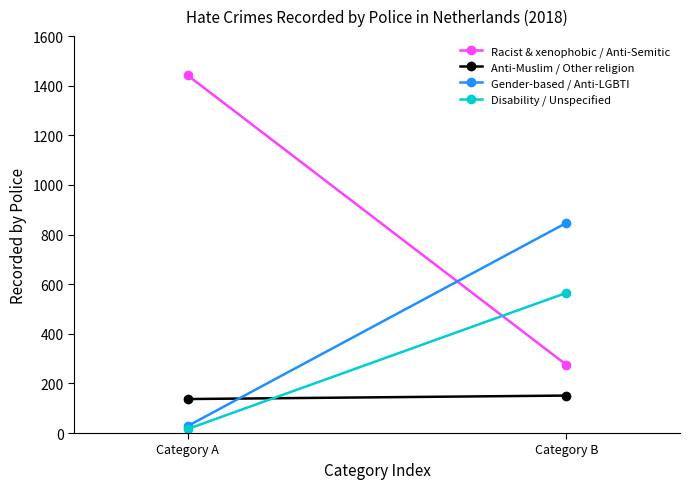

Which has a higher value, Category A or Category B?

Category A